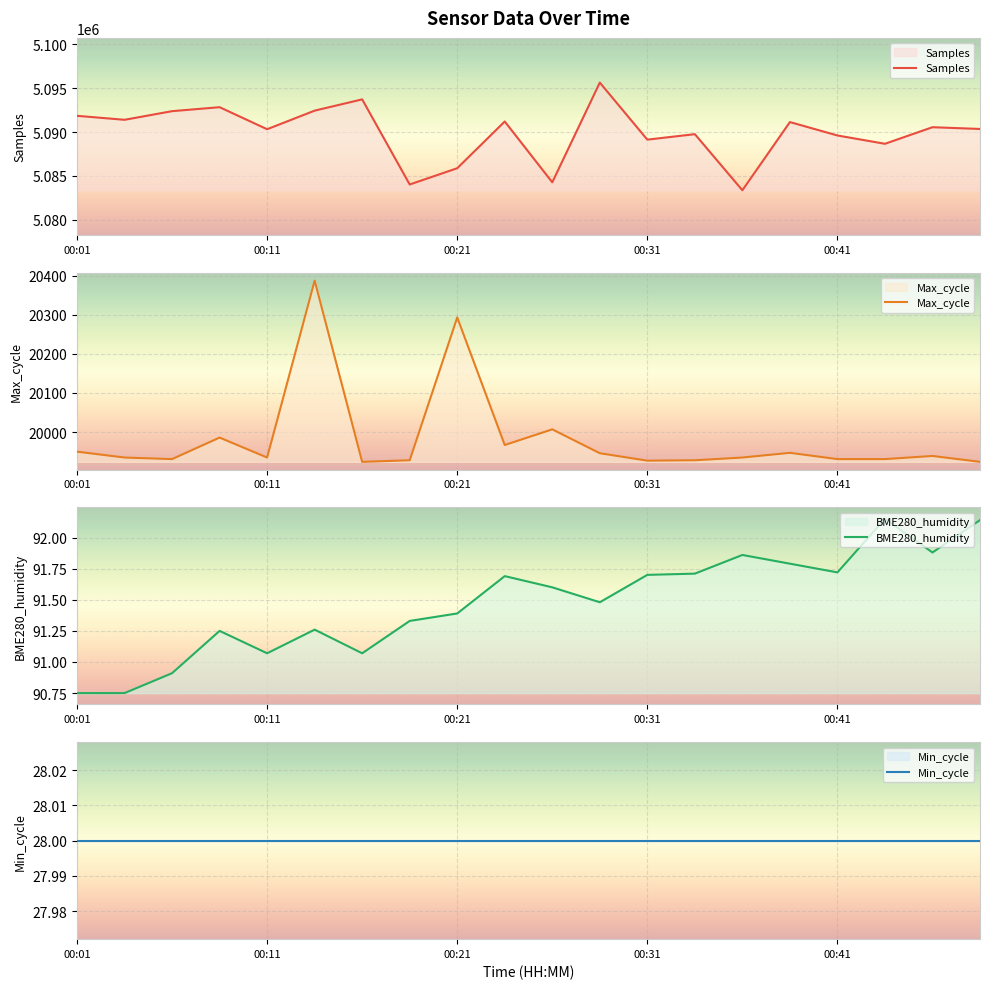

True or false: BME280_humidity and Min_cycle intersect in this chart.

False